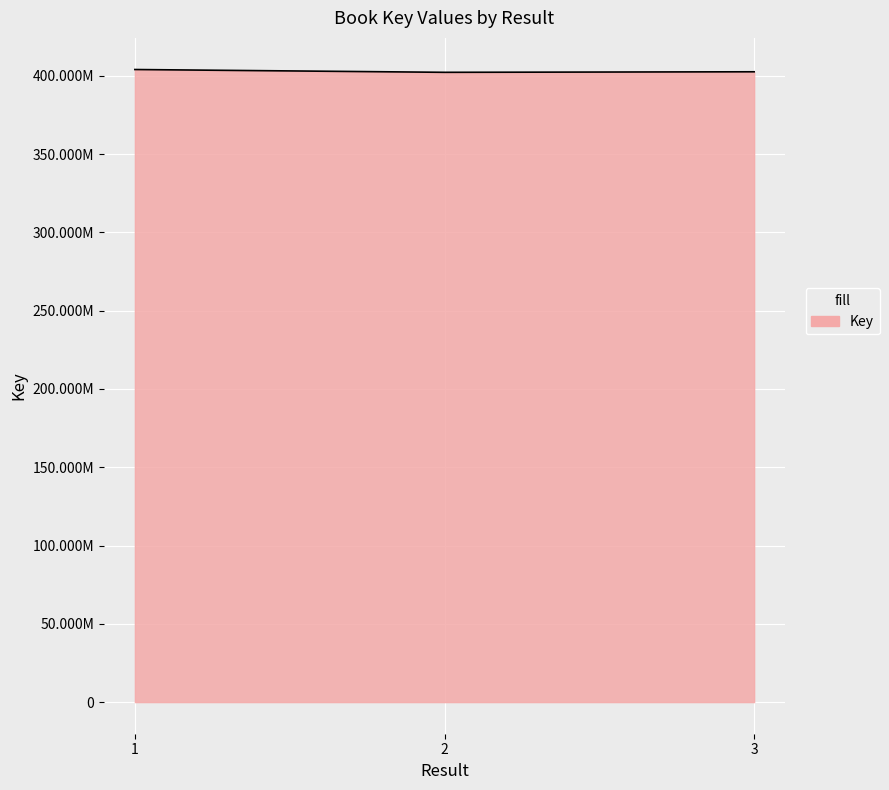

What is the minimum value shown in the chart?

402268935